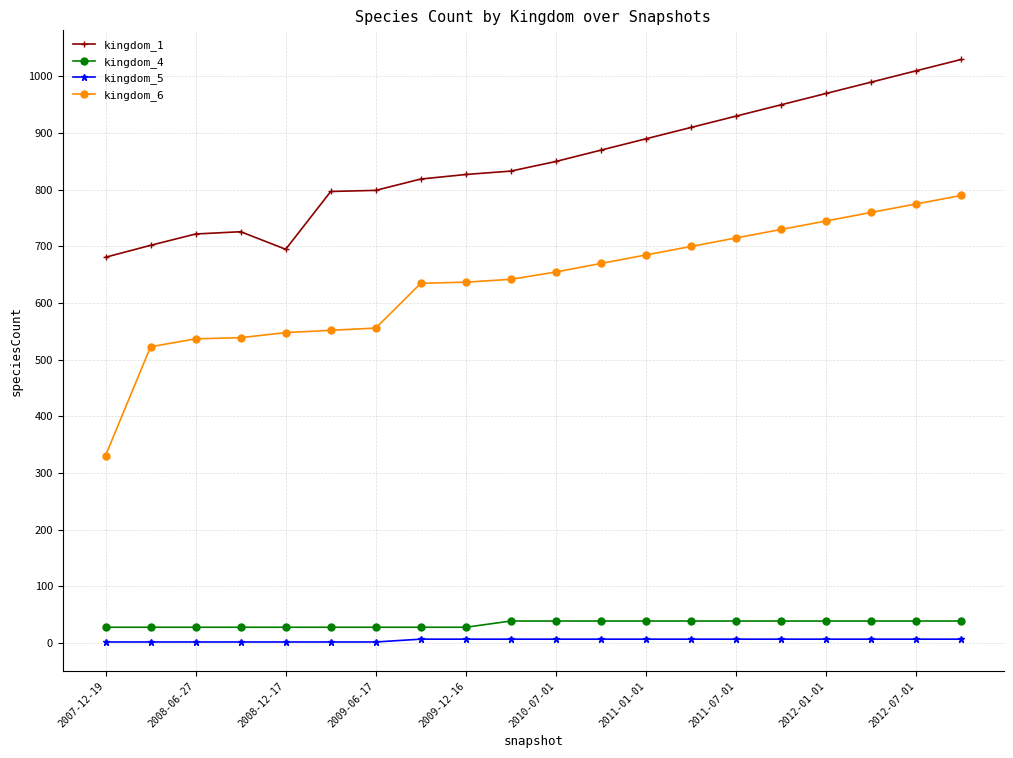

True or false: kingdom_1 and kingdom_5 cross at least once.

False